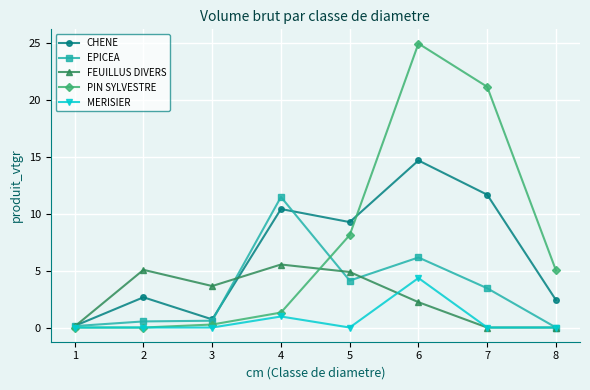

Does the chart have visible grid lines?

Yes